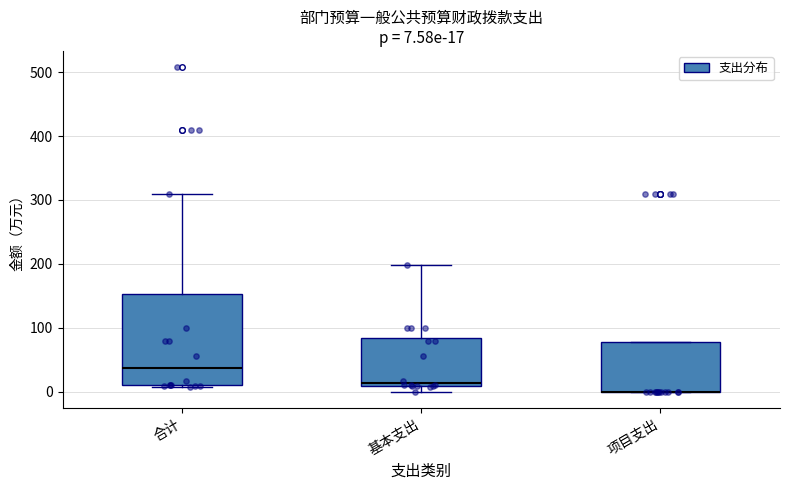

Comparing the boxes themselves (not the whiskers), which one is the tallest?

合计